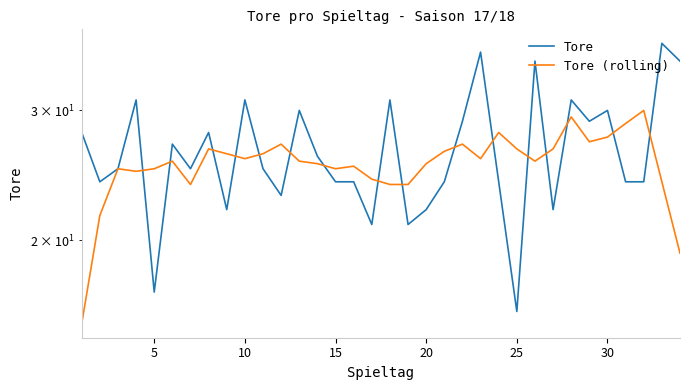

In Tore (rolling), how many points are lower than both neighbors (excluding endpoints)?

8